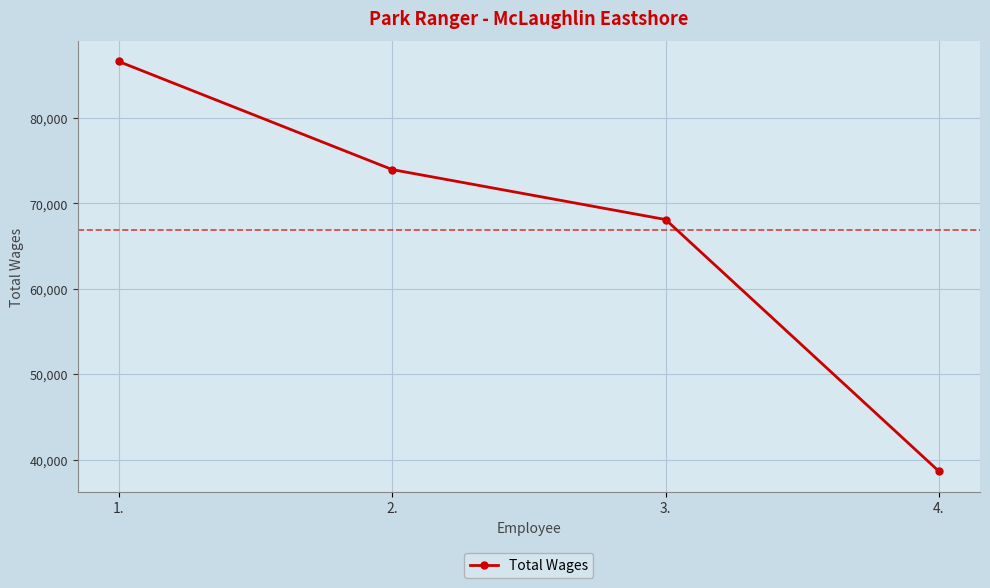

Count the number of data series in this chart.

1